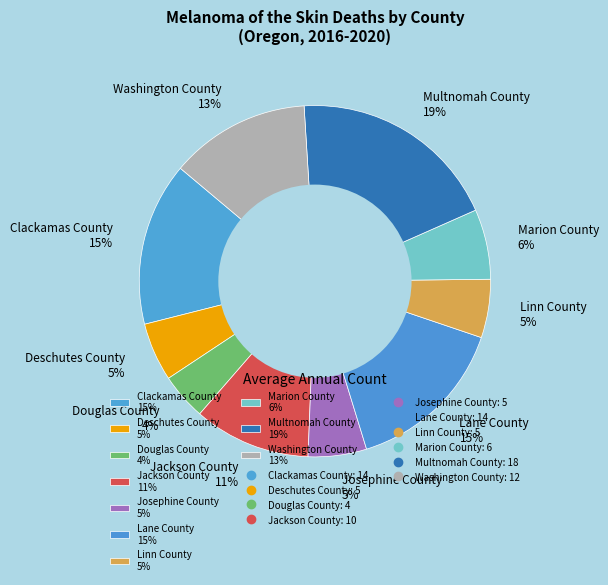

What percentage is the Lane County slice, to the nearest percent?

15%